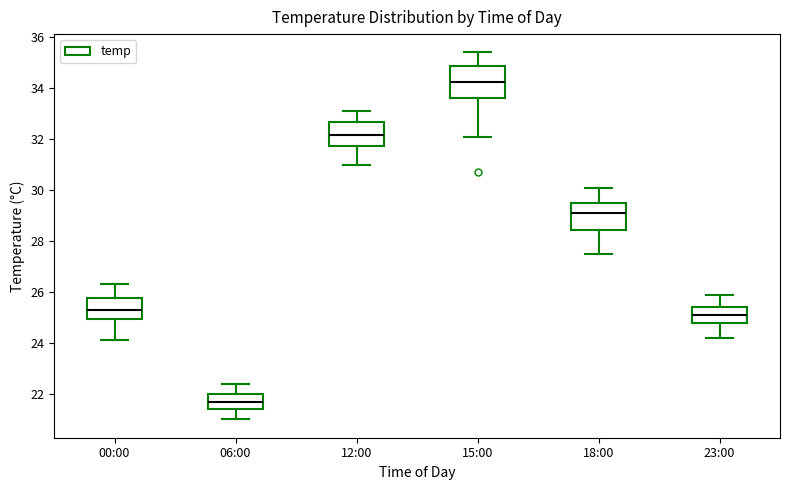

Reading left to right, transcribe this box plot: for each box, give where its median line is, the range the box spans, and where its two whiskers end, as read against the y-axis. The values are not printed on the chart, so give them approximately, as read against the axis.

00:00: median 25.4, box 25.0 to 25.8, whiskers 24.2 to 26.4
06:00: median 21.8, box 21.4 to 22.0, whiskers 21.0 to 22.4
12:00: median 32.2, box 31.8 to 32.6, whiskers 31.0 to 33.2
15:00: median 34.2, box 33.6 to 34.8, whiskers 32.2 to 35.4
18:00: median 29.2, box 28.4 to 29.6, whiskers 27.6 to 30.2
23:00: median 25.2, box 24.8 to 25.4, whiskers 24.2 to 26.0